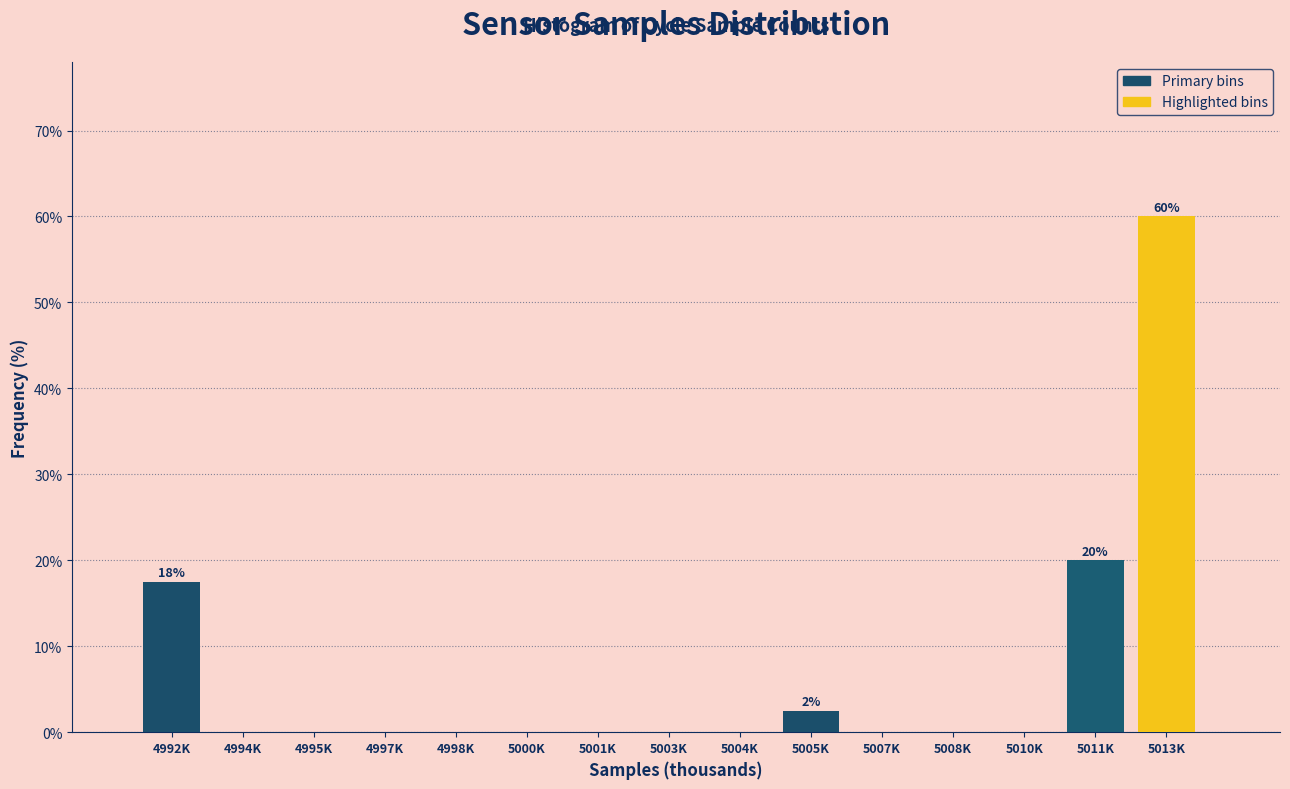

Reading left to right, extract all data points from this chart.

4992K=17.5	4994K=0.0	4995K=0.0	4997K=0.0	4998K=0.0	5000K=0.0	5001K=0.0	5003K=0.0	5004K=0.0	5005K=2.5	5007K=0.0	5008K=0.0	5010K=0.0	5011K=20.0	5013K=60.0